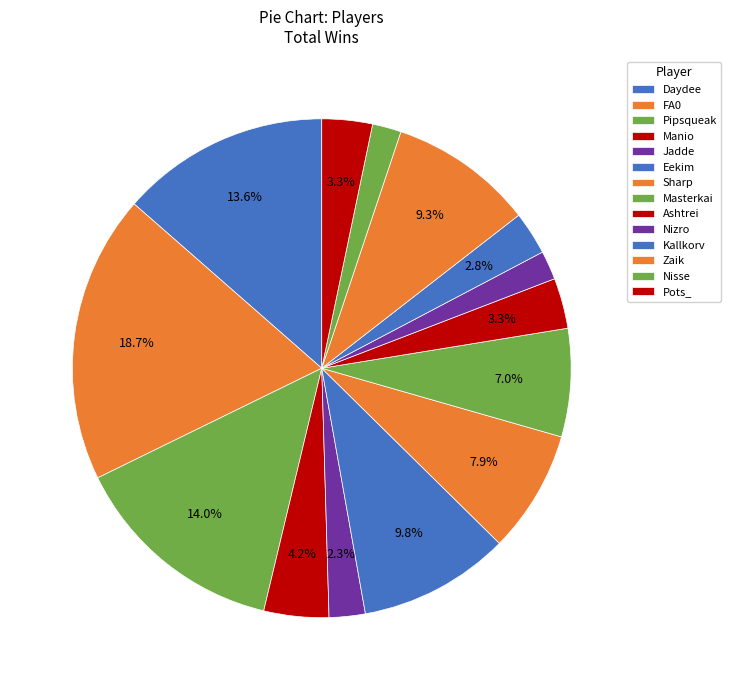

How much of the chart is everything except Nizro?

98.1%